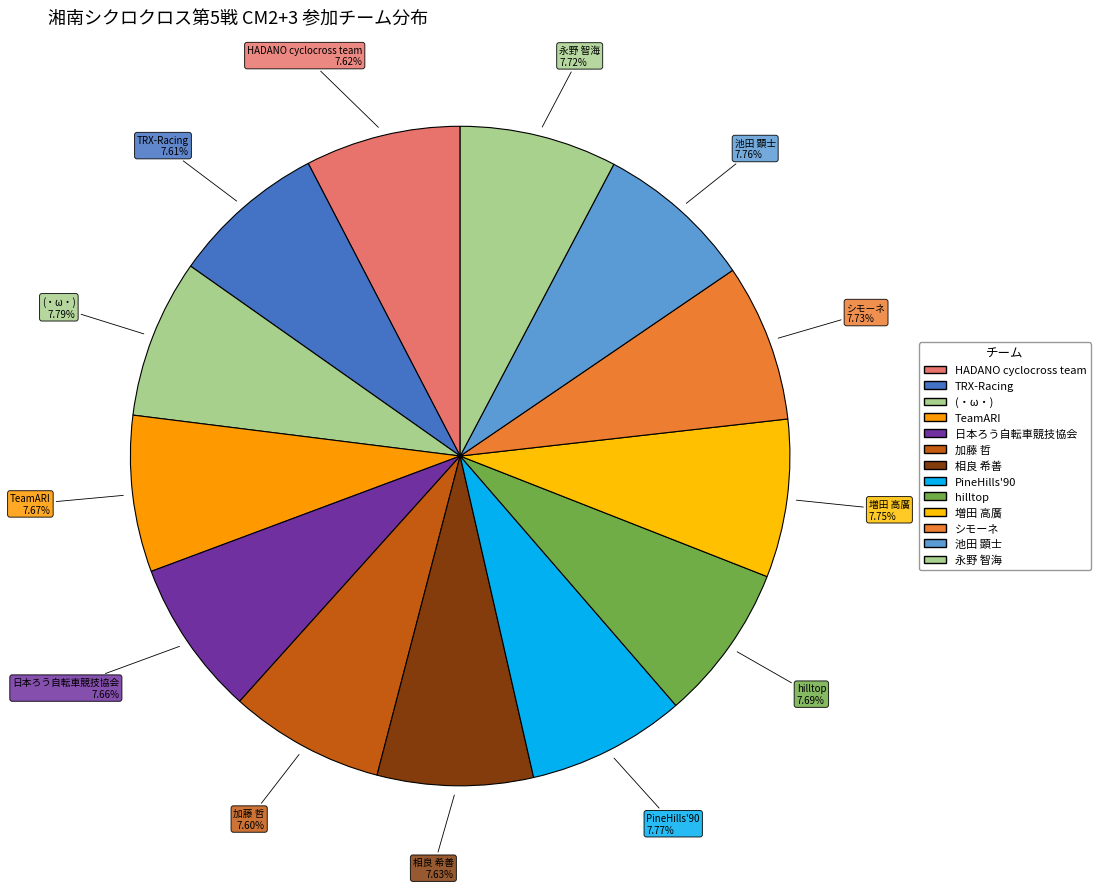

Which category has the smallest portion of the pie?

加藤 哲